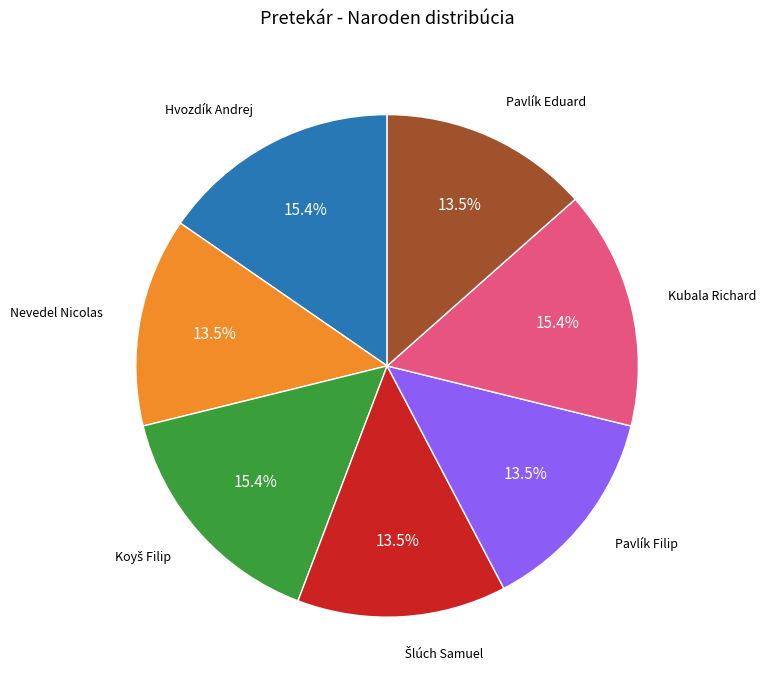

How many segments does this pie chart have?

7